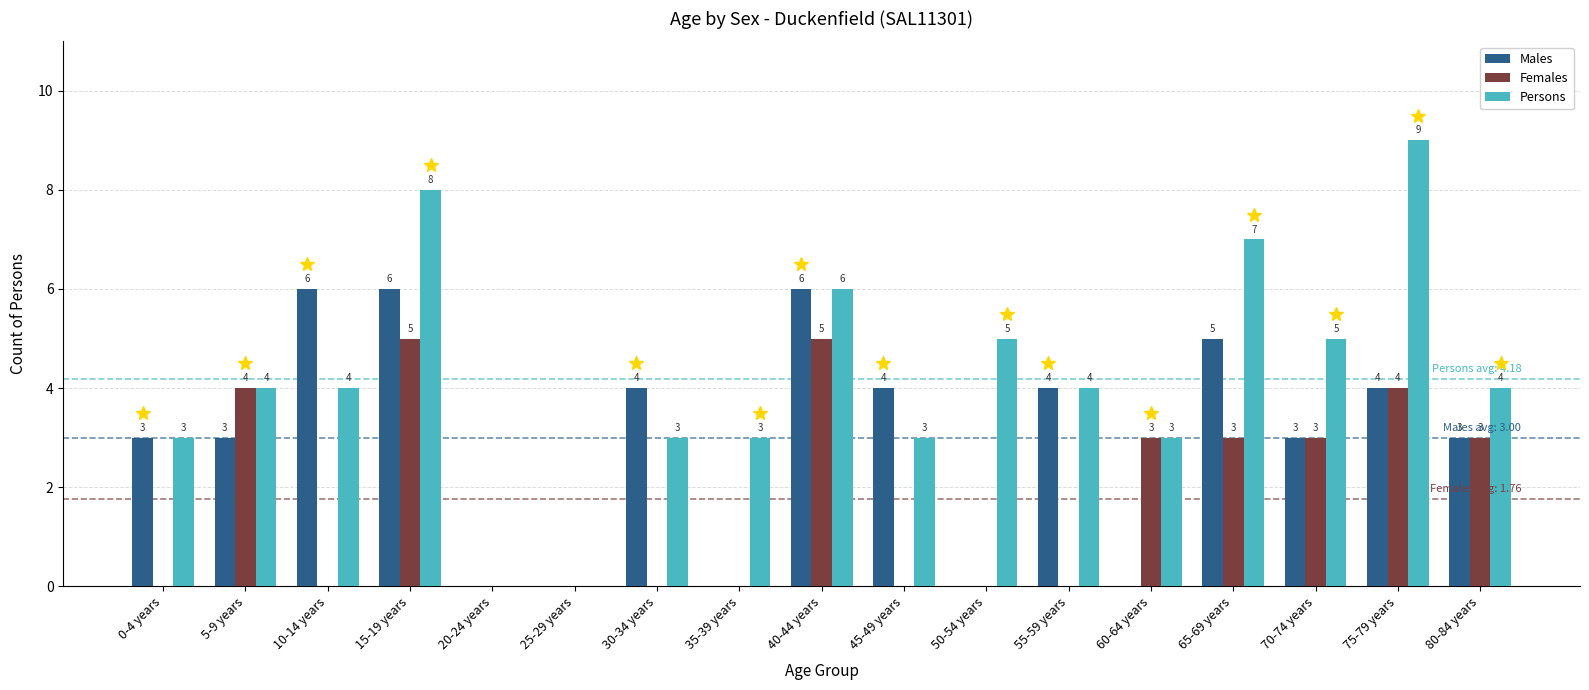

Is it true that Males equals -4 at 60-64 years?

False